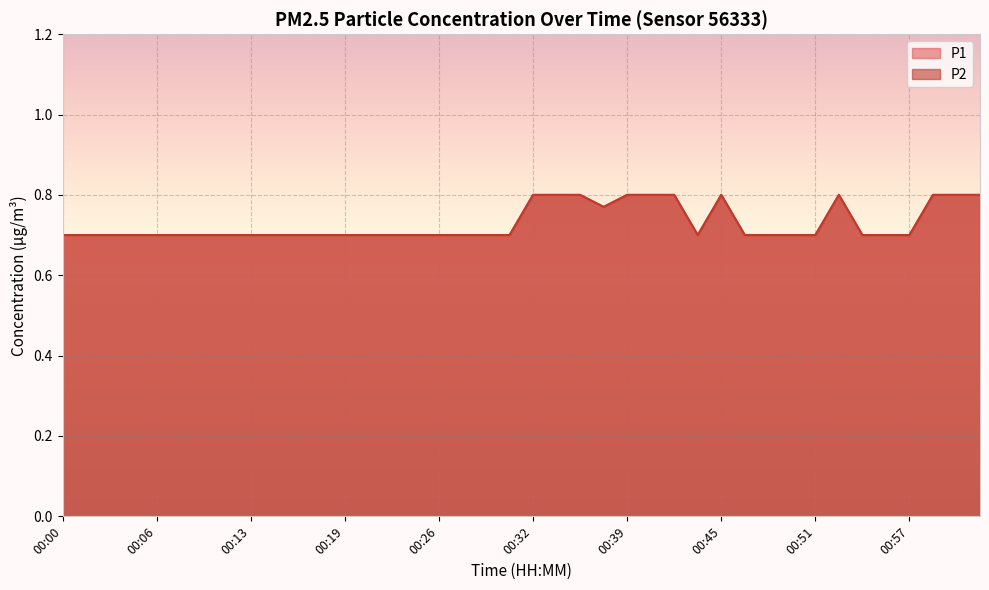

At which label is P2 closest to 0?

00:00